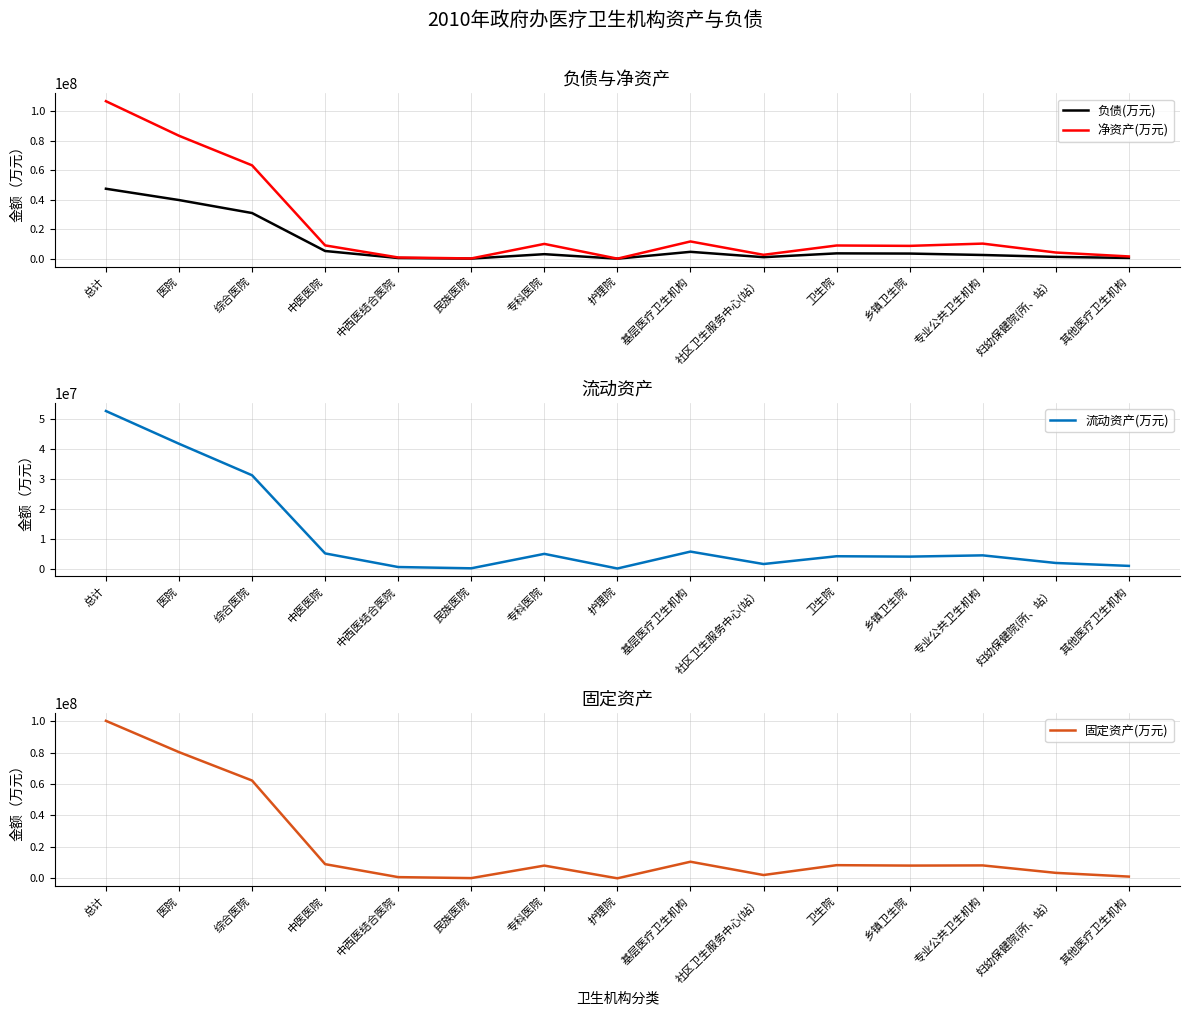

Which category has the lowest value in the 流动资产(万元) series?

护理院